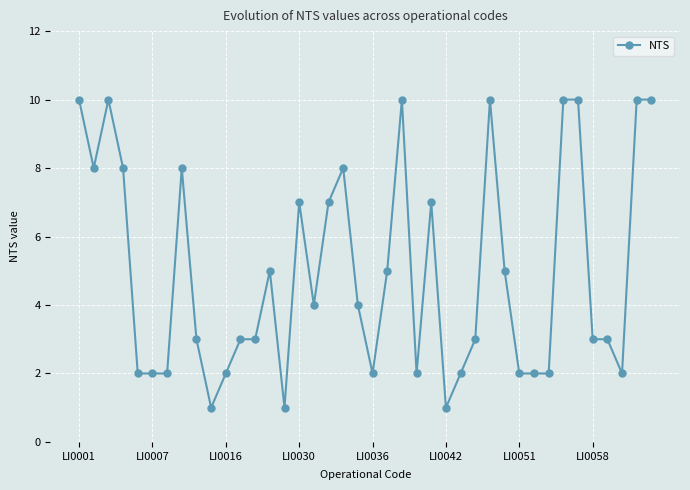

True or false: there are more than 0 points higher than both neighbors.

True